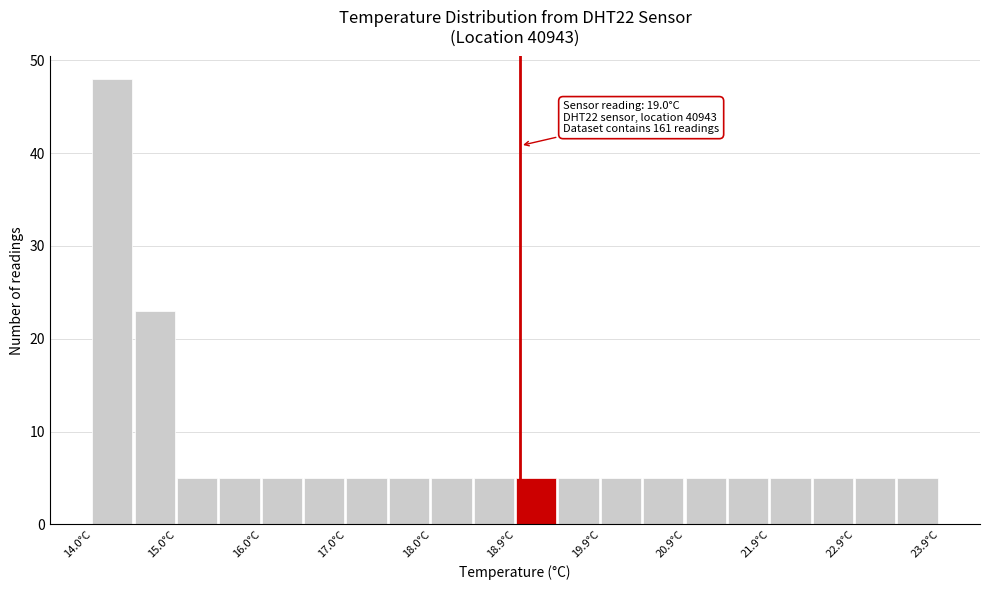

Which range on the x-axis has the tallest bar?

14.0 to 14.5